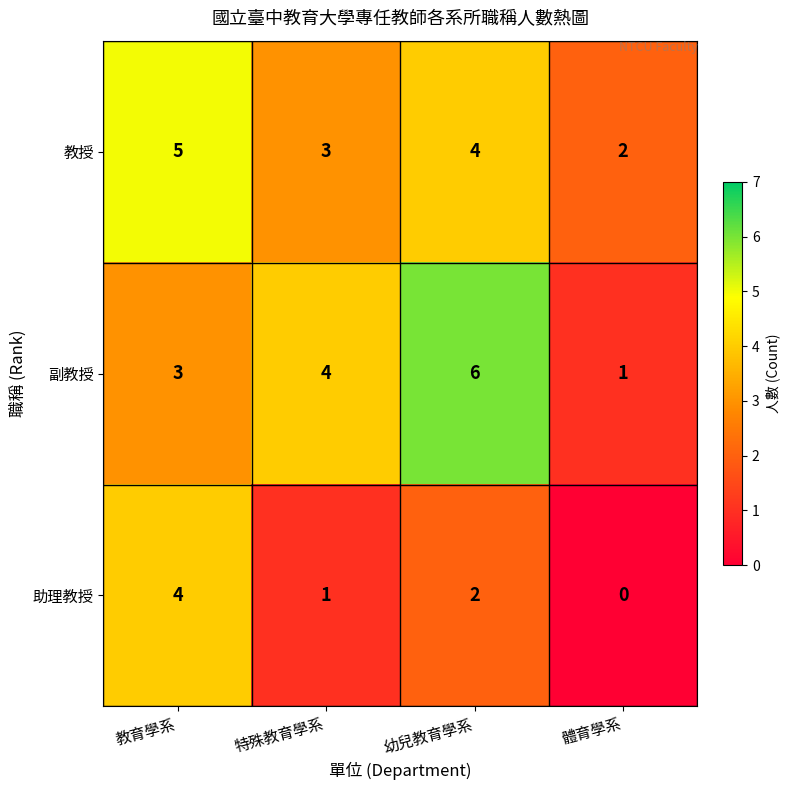

Which series changed the most between 幼兒教育學系 and 體育學系?

副教授